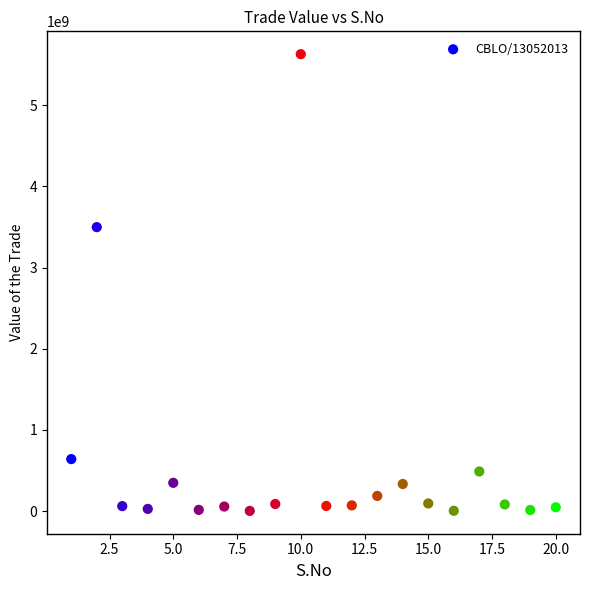

What is the range of X values (max minus min)?

19.0